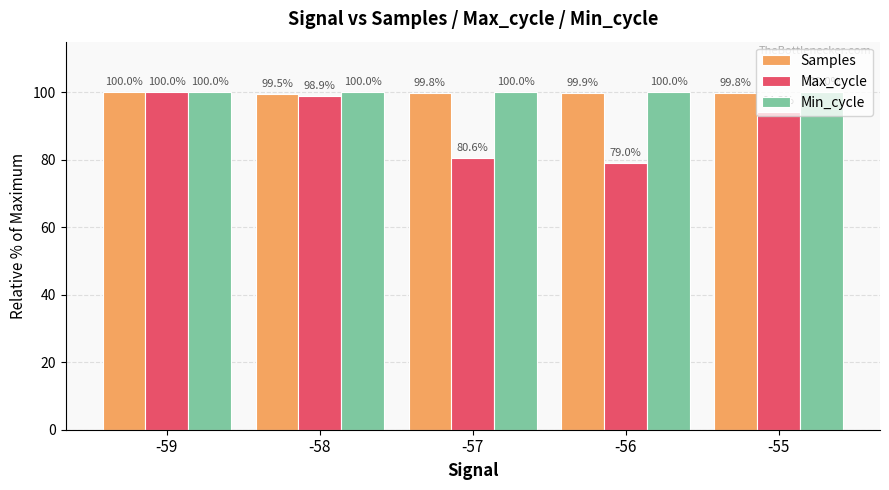

What is the value of the Max_cycle bar at the 5th from the left?

94.3